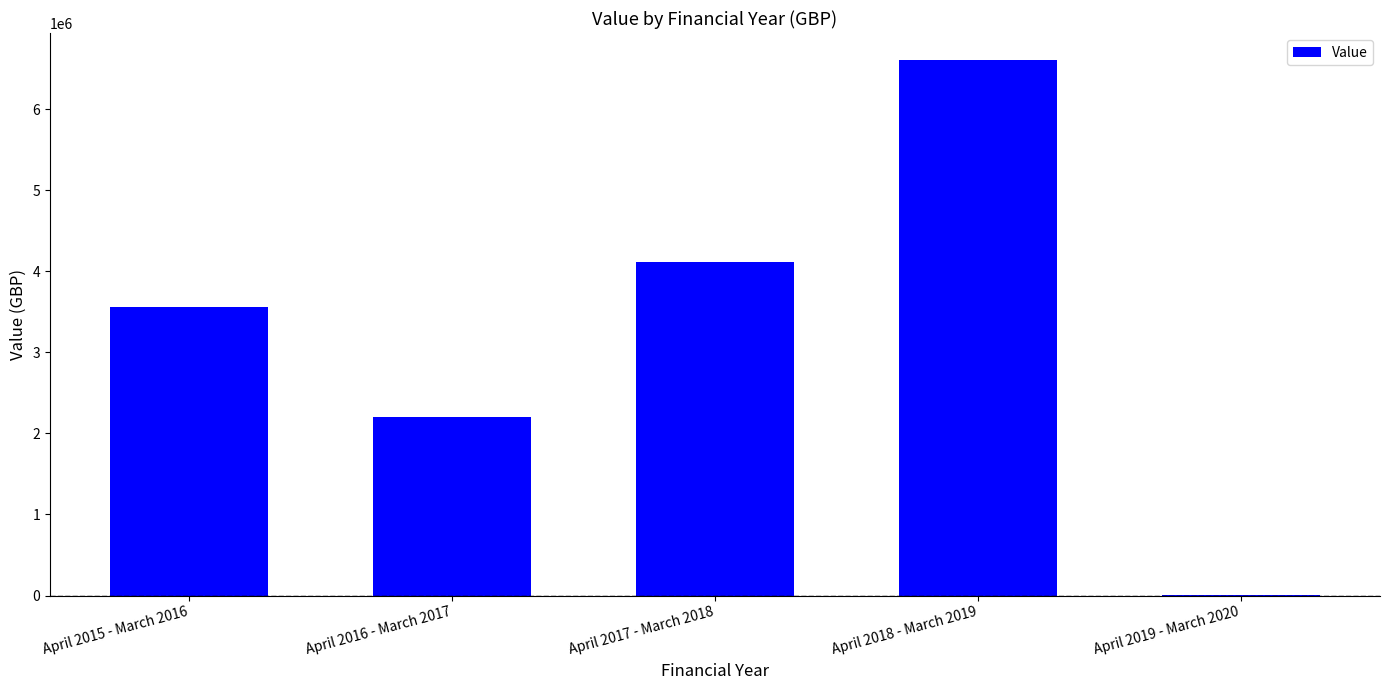

Is it true that the value at April 2018 - March 2019 is 6609480?

True